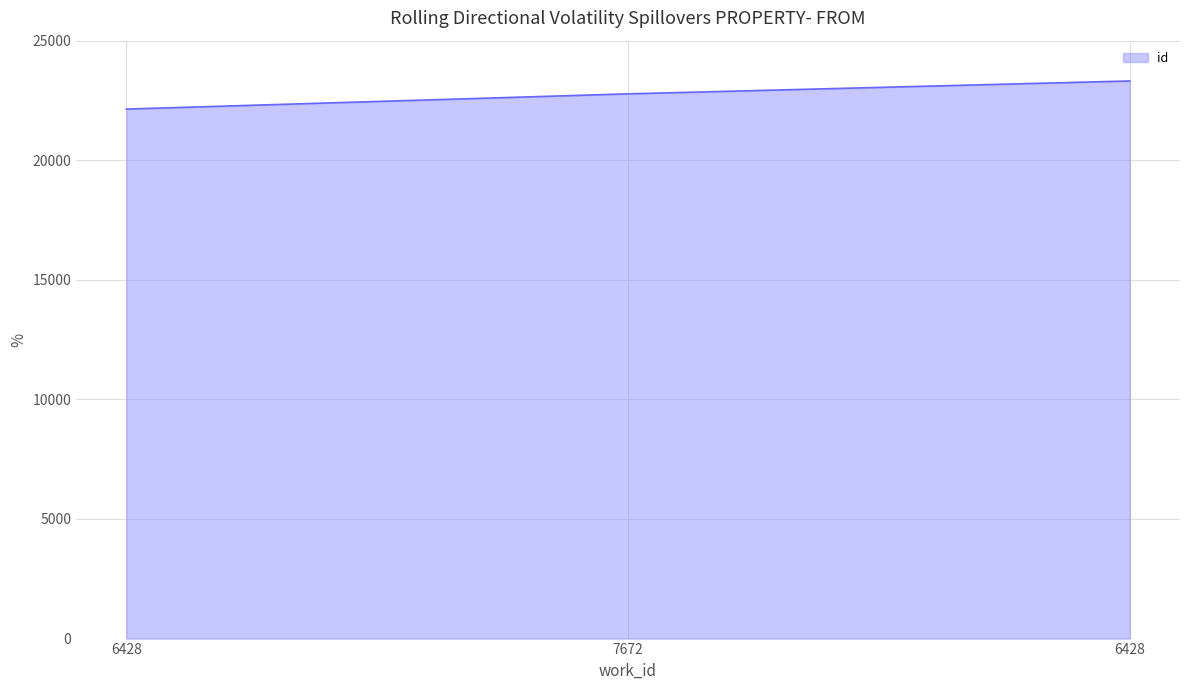

What is the difference between the maximum and minimum values?

1176